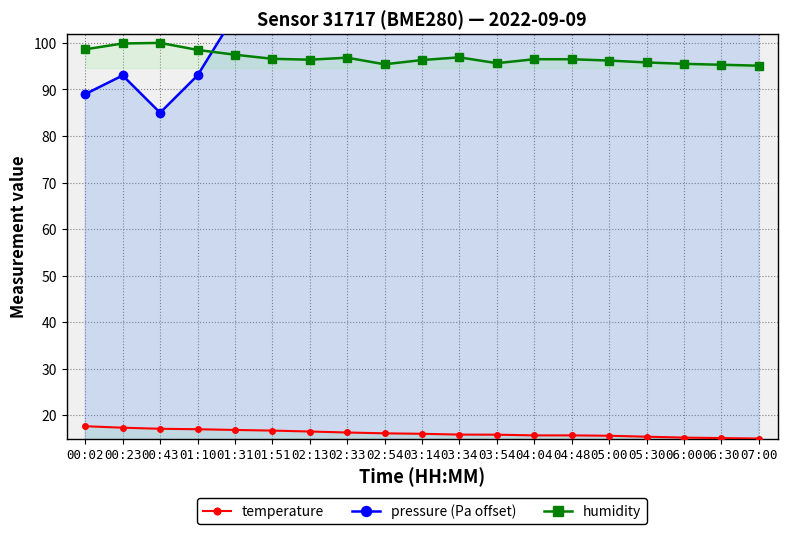

At which label is pressure (Pa offset) closest to 157?

03:14